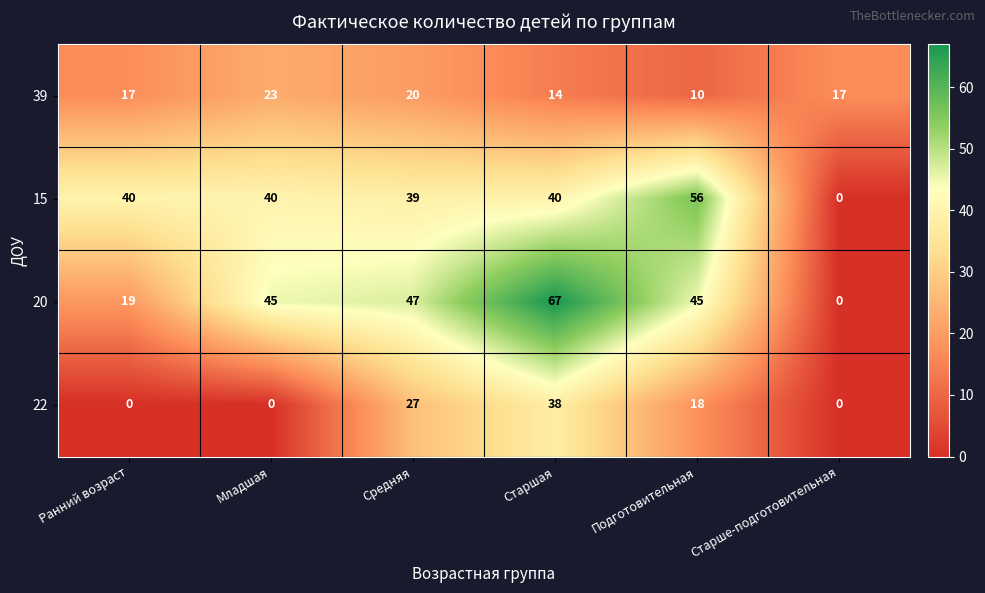

How many series are shown in this chart?

4